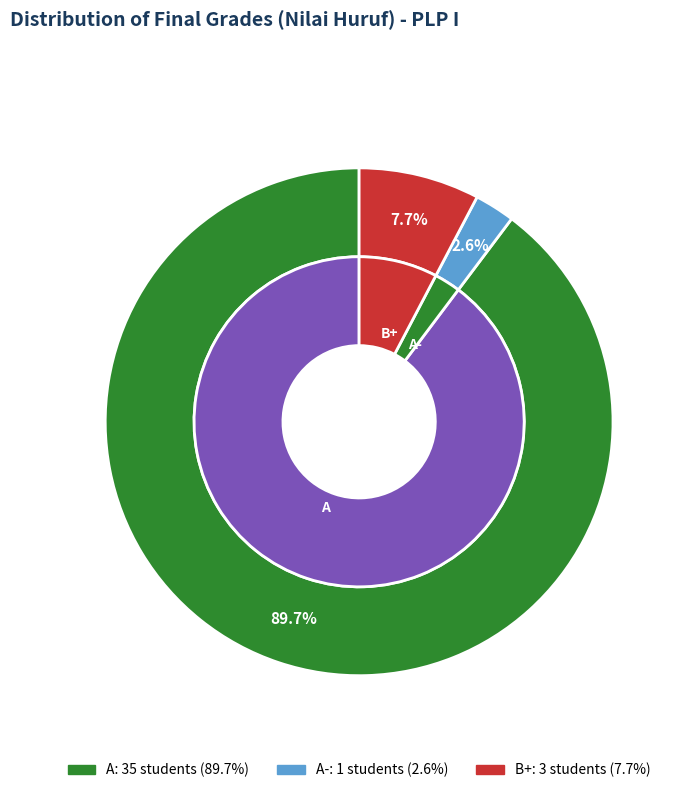

Between A and B+, which is larger?

A